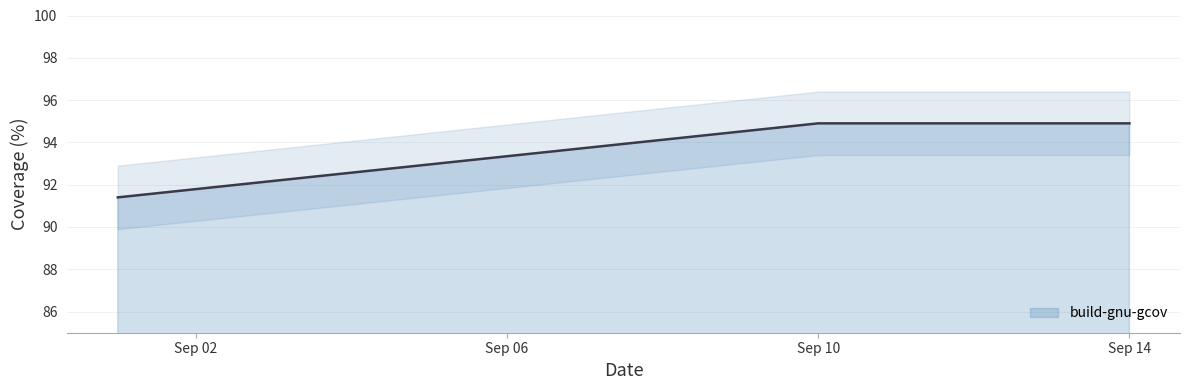

Where does the build-gnu-gcov series first go above 94?

Sep 10